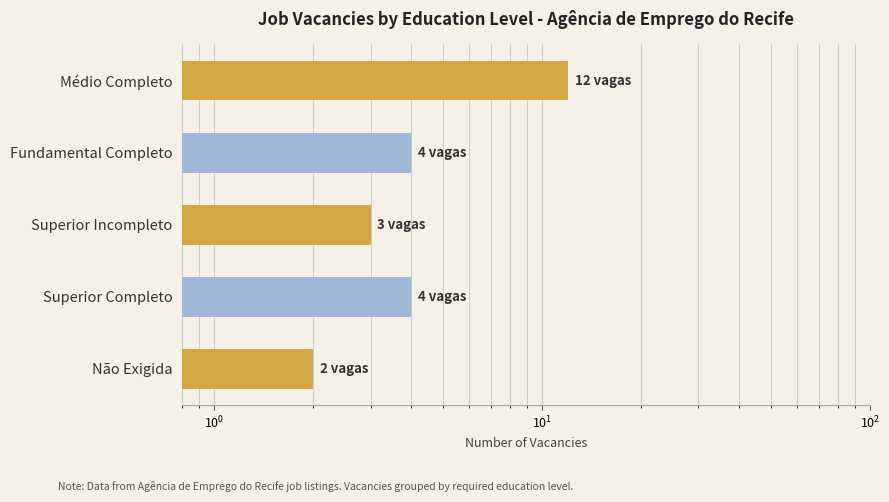

How many bars are there in total?

5